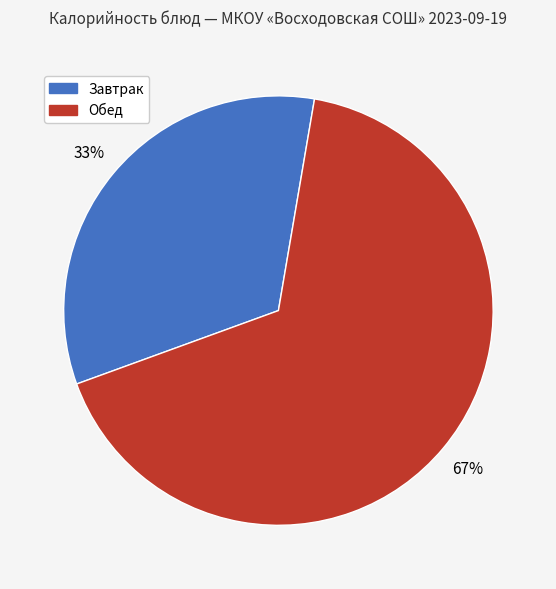

How many segments does this pie chart have?

2